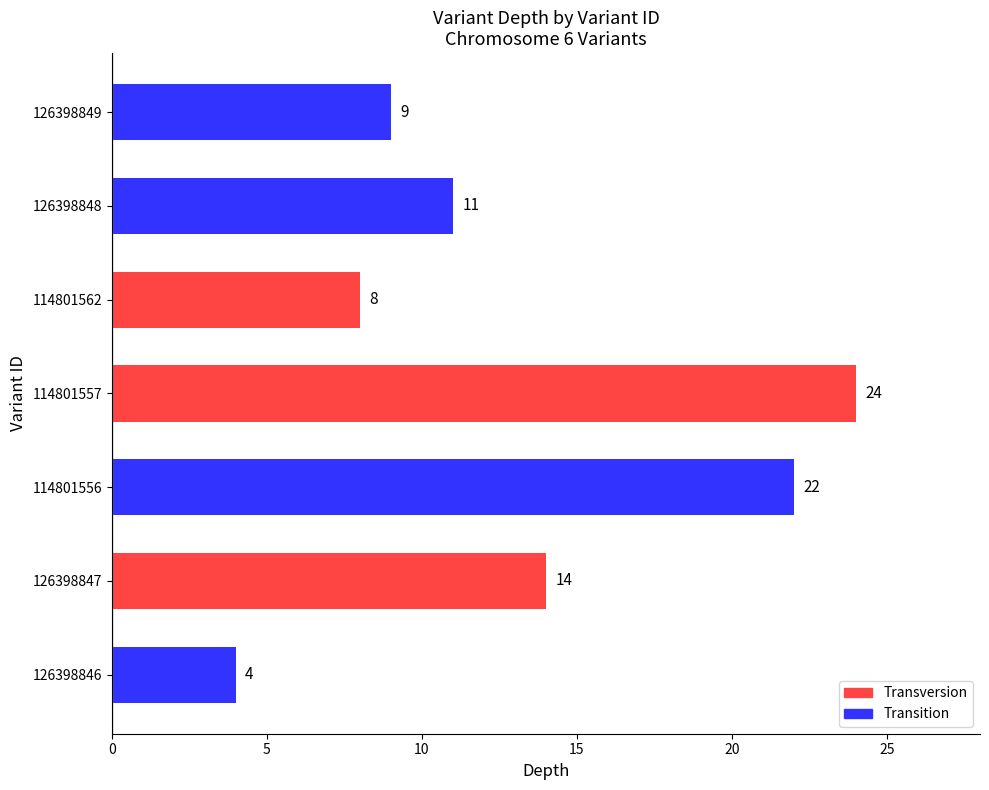

List the labels in order of value, smallest first.

126398846, 114801562, 126398849, 126398848, 126398847, 114801556, 114801557